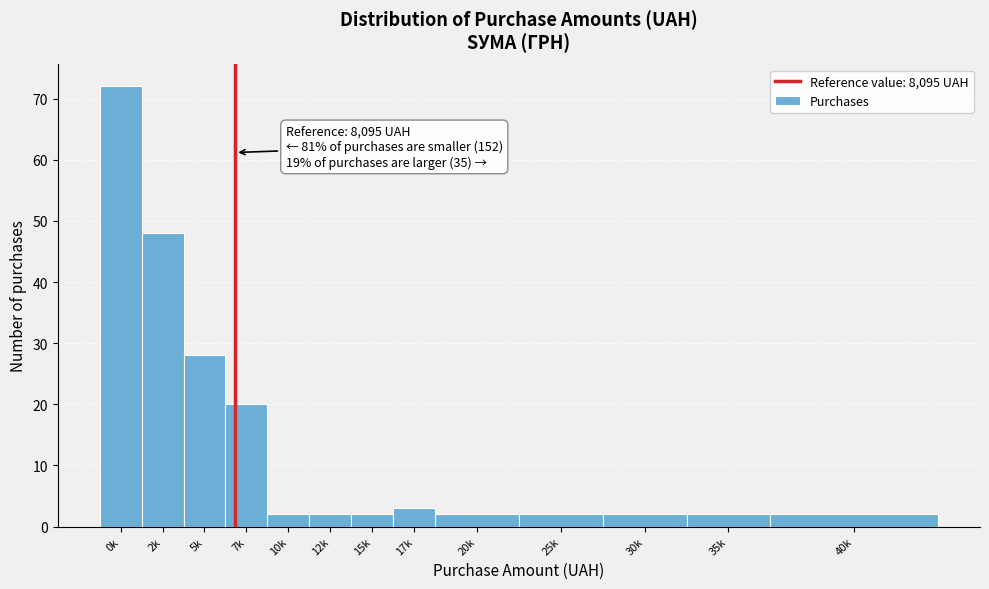

Reading right to left, what are all the values shown in this chart?

2	2	2	2	2	3	2	2	2	20	28	48	72